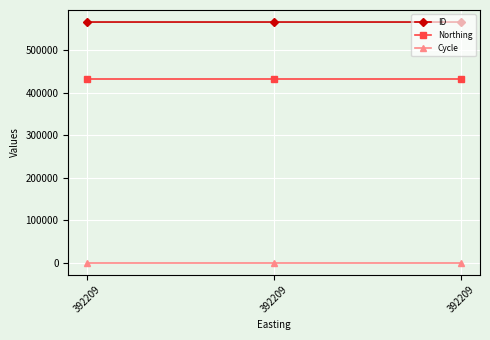

What are all the series names shown in the legend?

ID, Northing, Cycle